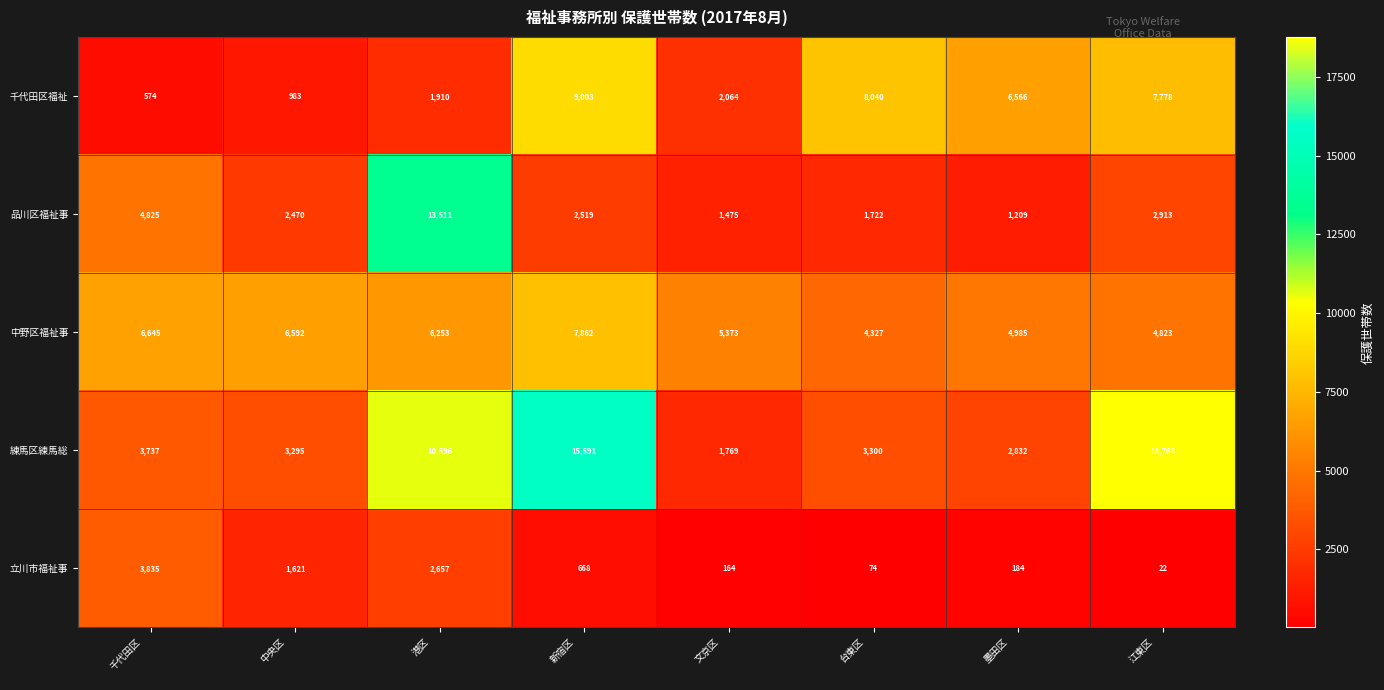

What is the difference between the second highest and second lowest values in the 千代田区福祉 series?

7057